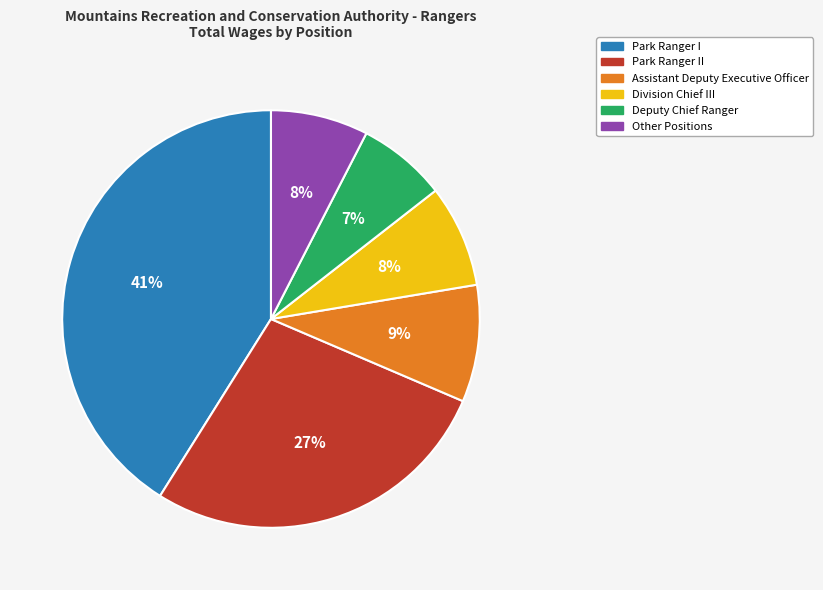

To the nearest percent, what is the average slice percentage?

17%